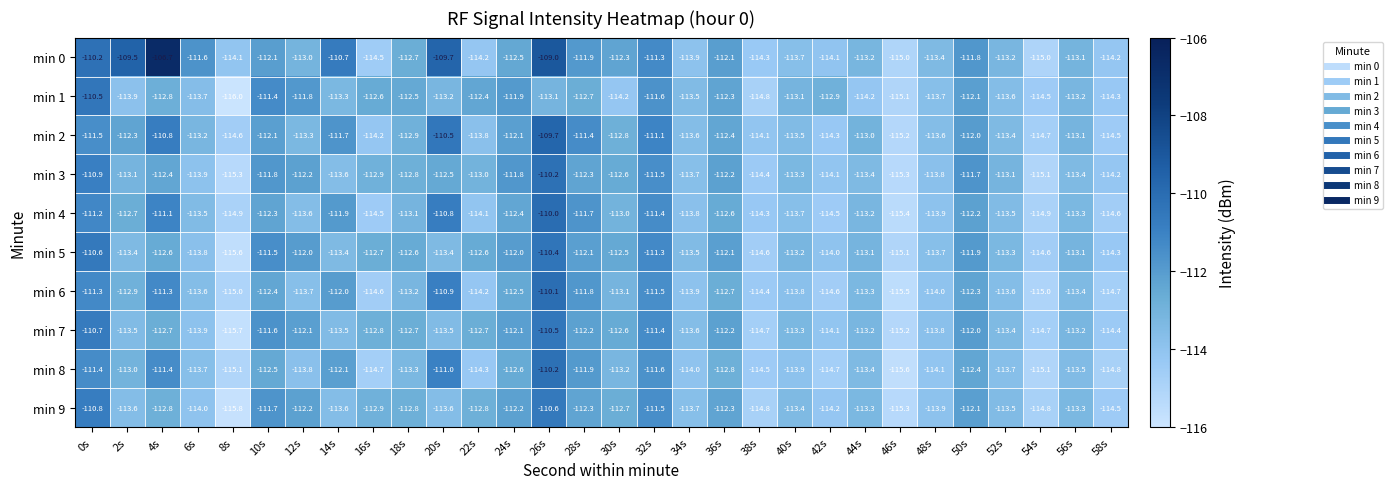

At which category does the chart reach its peak across all series?

4s